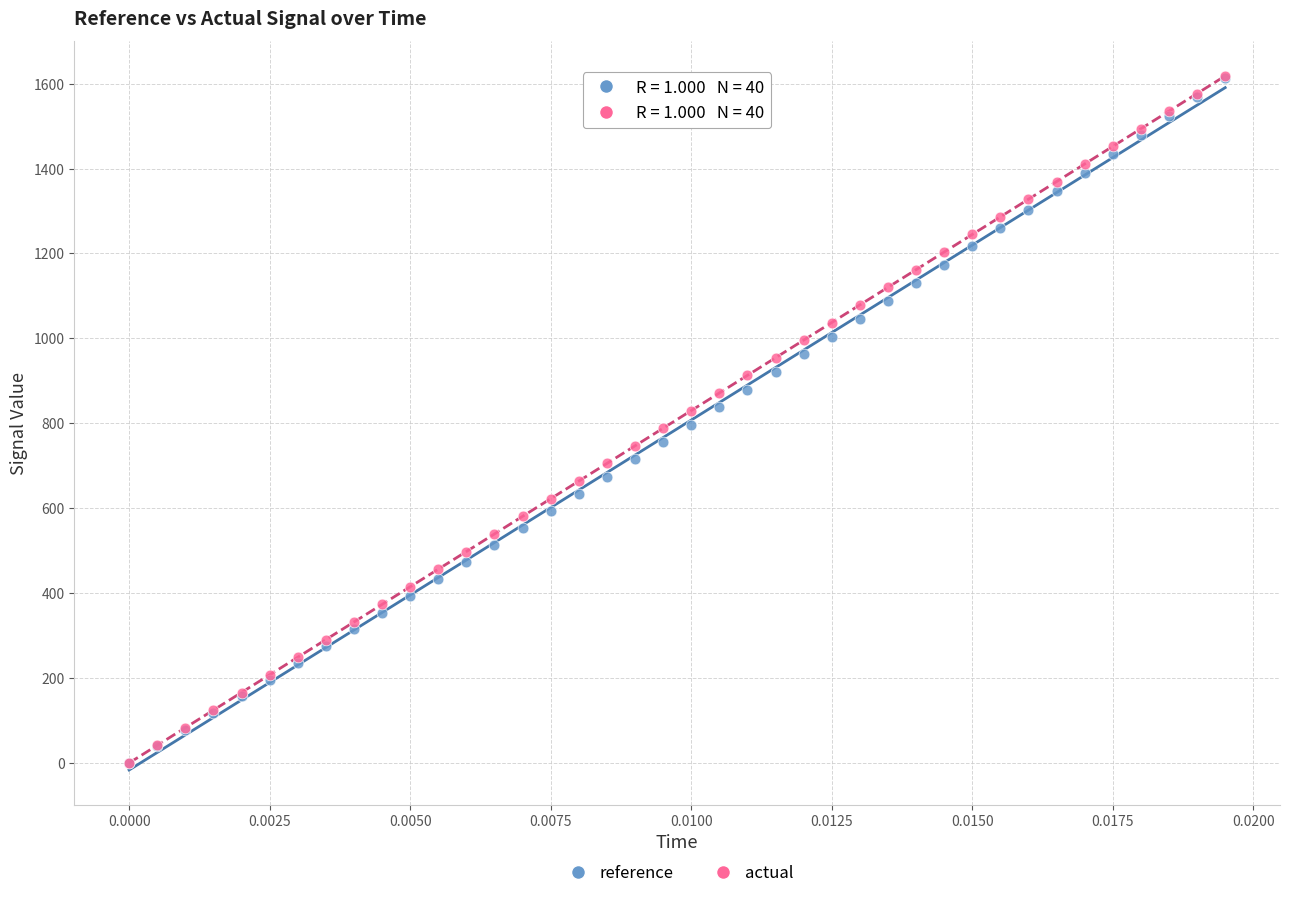

What are all the series names shown in the legend?

reference, actual